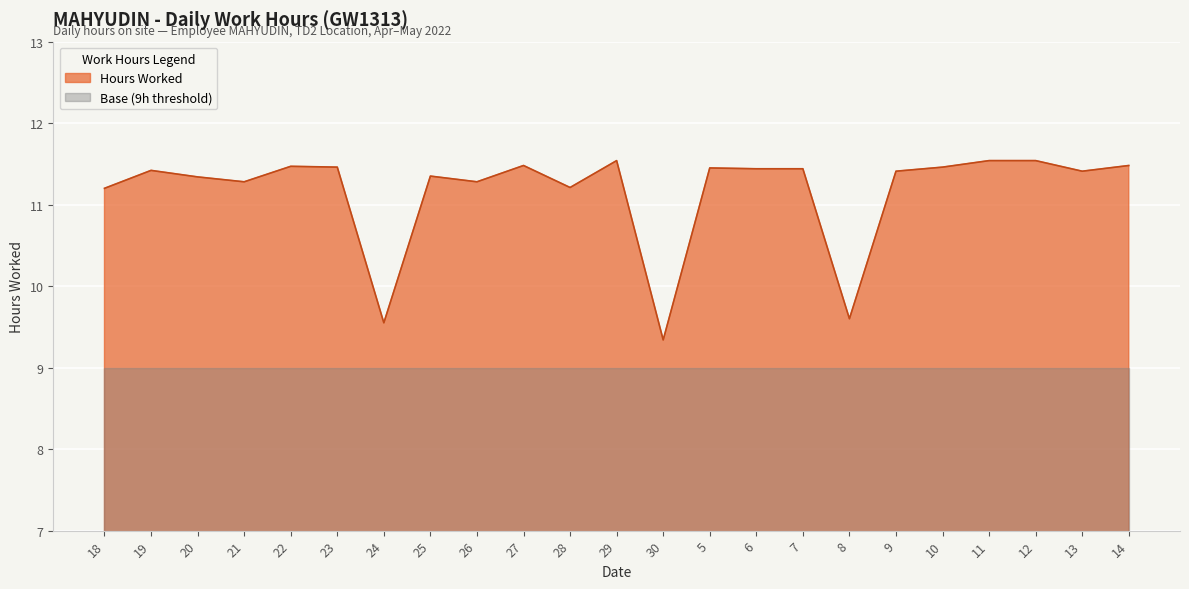

What is the ratio of the value at 12 to the value at 29?

1.0